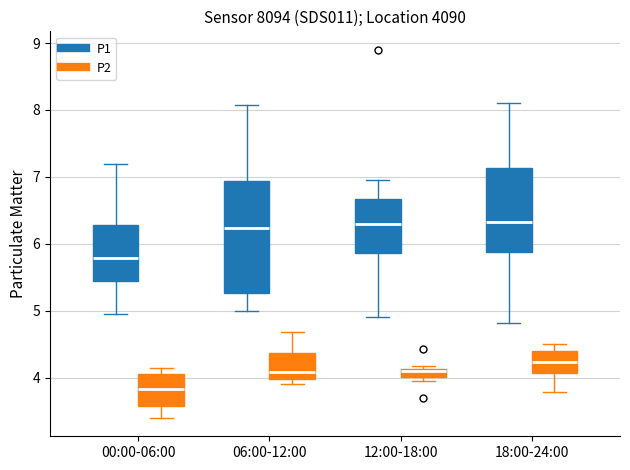

Which box has the lowest median line?

00:00-06:00 (P2)